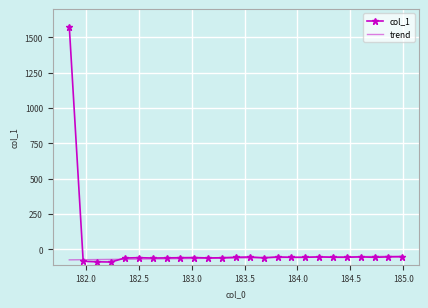

Which series has the widest spread of values?

col_1